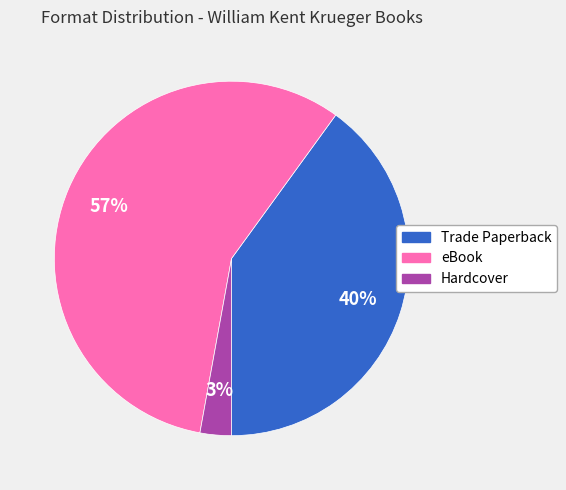

Which slice is the largest?

eBook